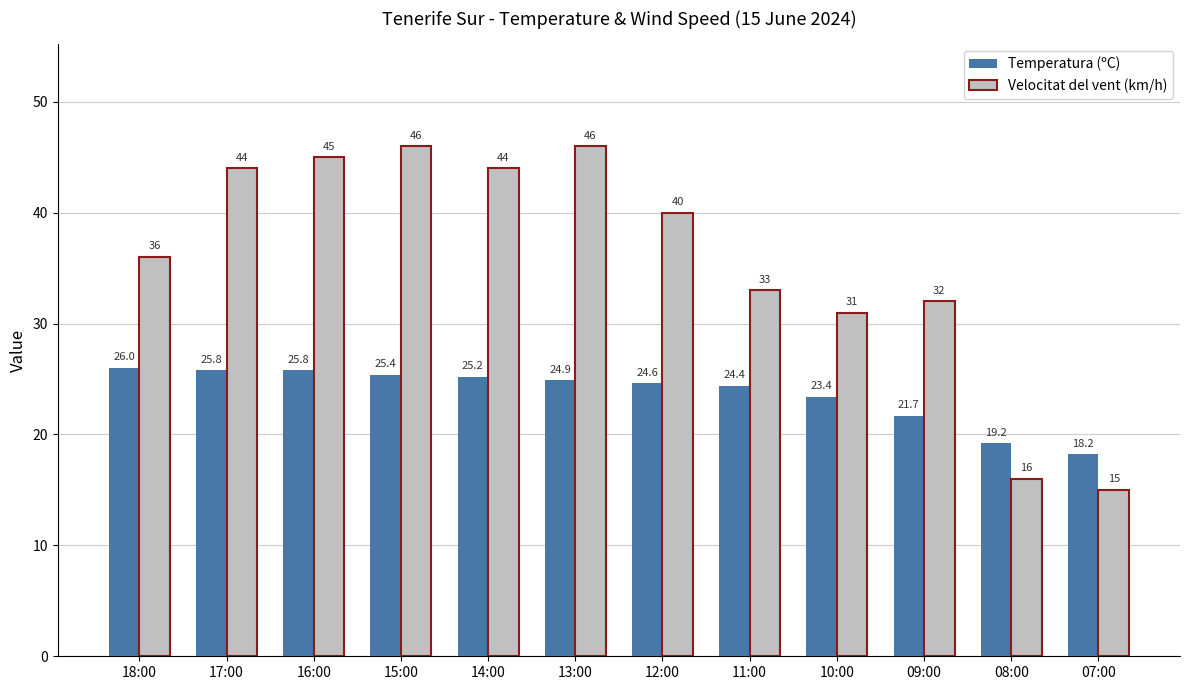

What is the maximum value for Velocitat del vent (km/h)?

46.0